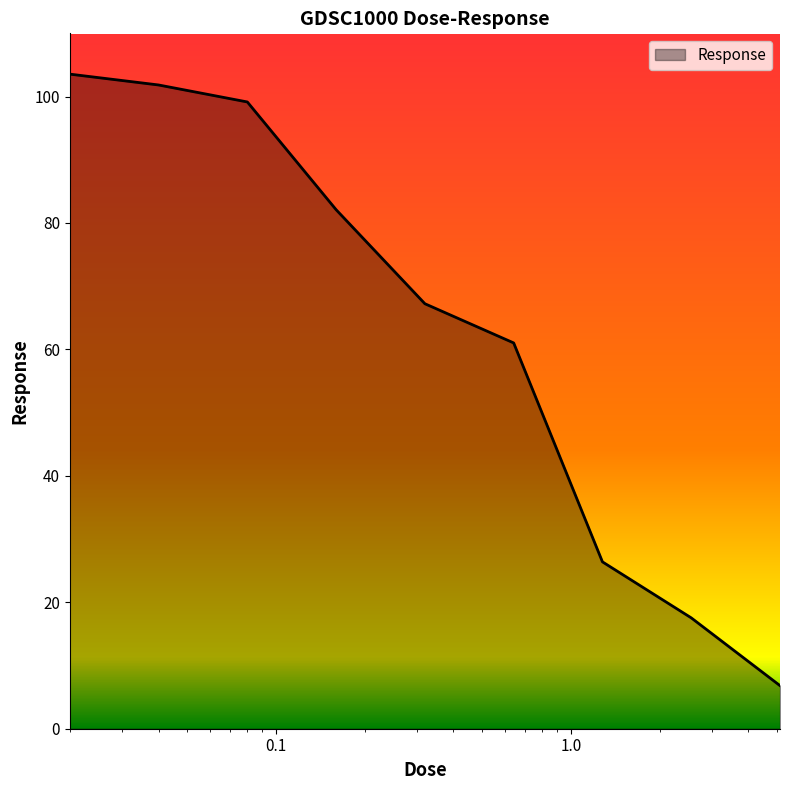

Does the chart display data point markers on the line(s)?

No